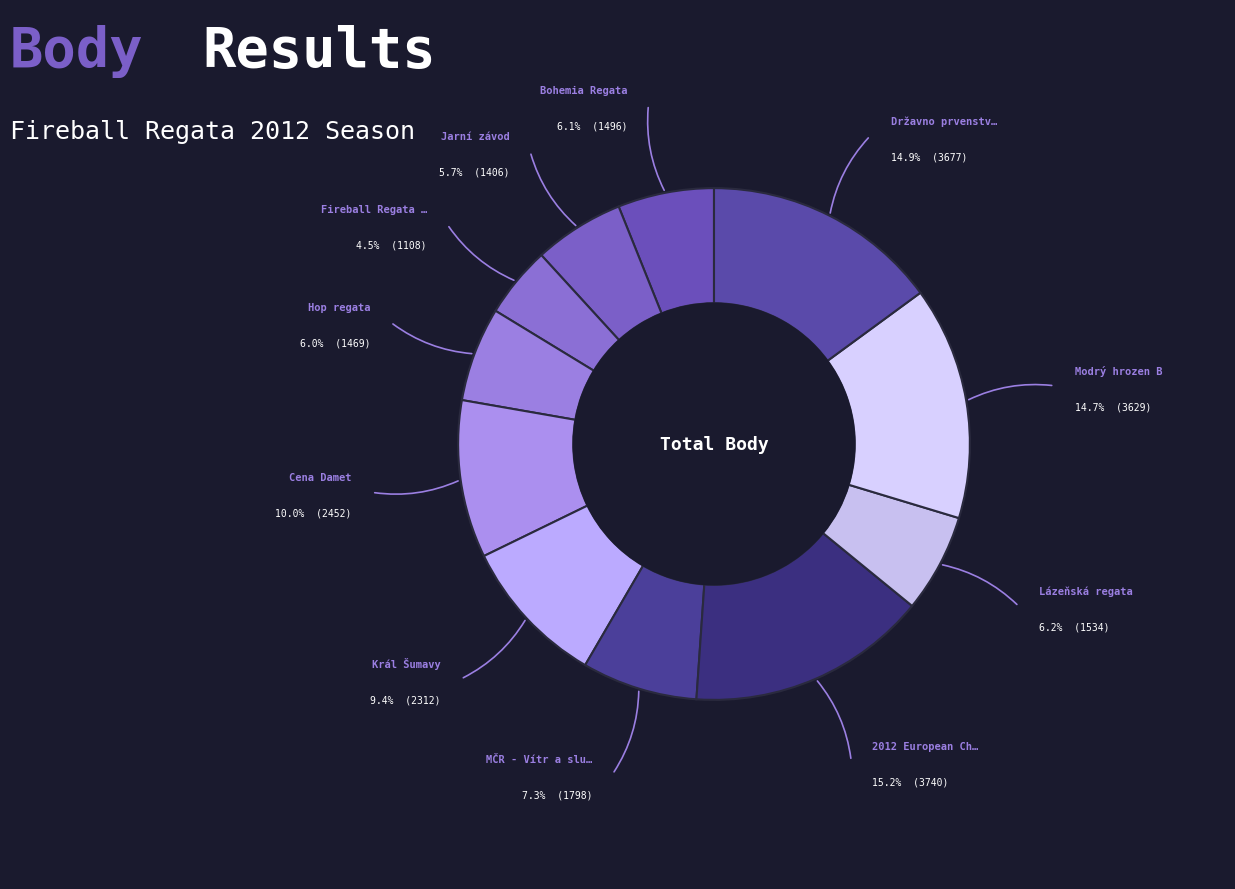

Count the number of slices in the pie.

11